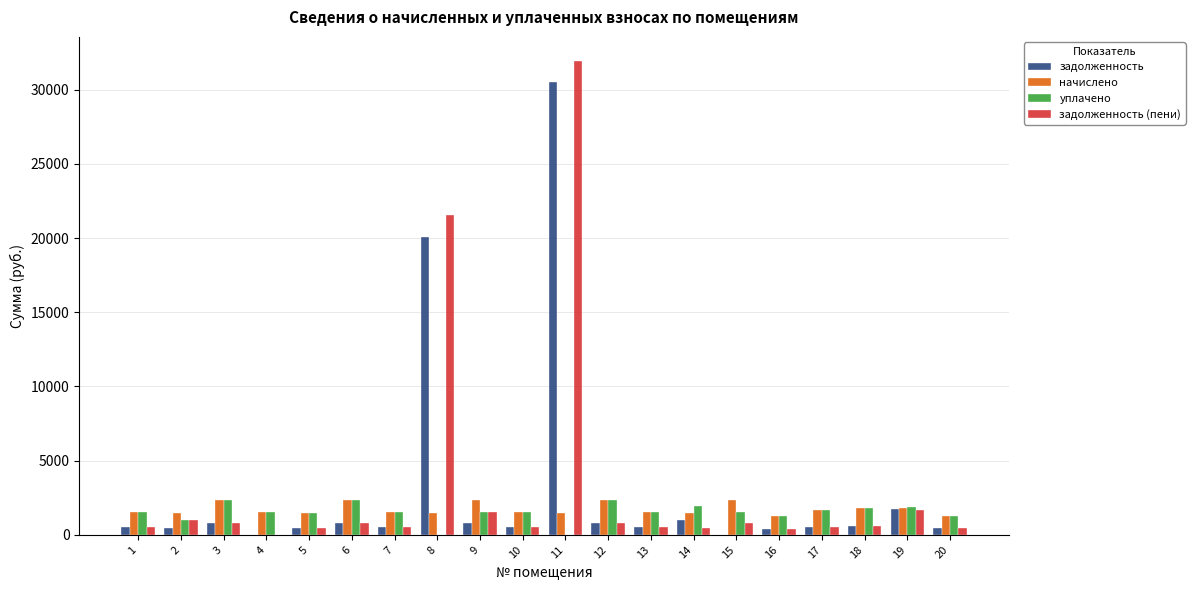

What is the sum of all задолженность (пени) values?

65894.9